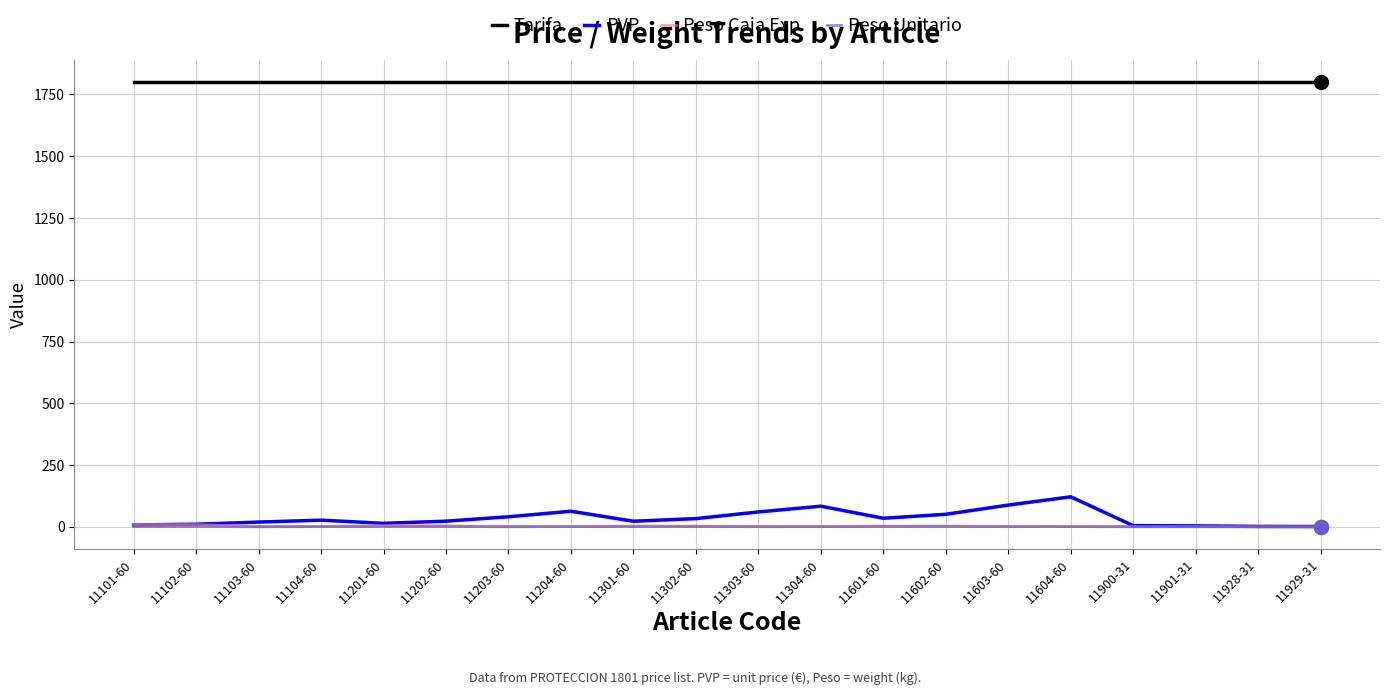

What is the greatest value displayed?

1801.0